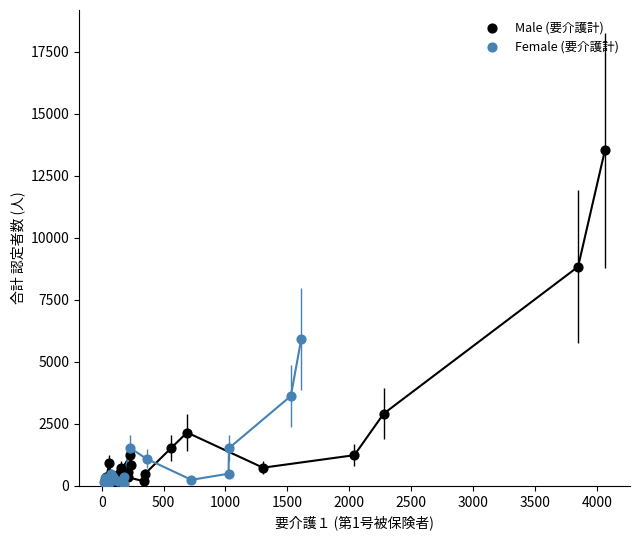

Which series contains the highest Y value?

Male (要介護計)